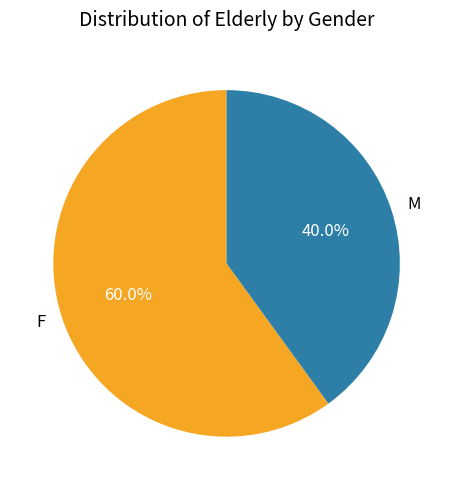

Does F represent more than half of the total?

Yes